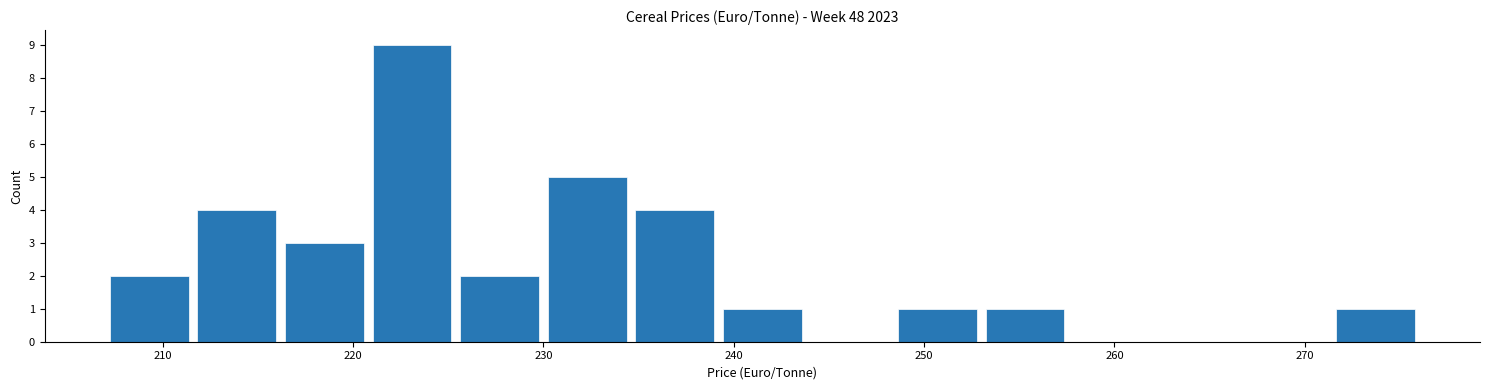

Which range on the x-axis has the tallest bar?

220.8 to 225.4